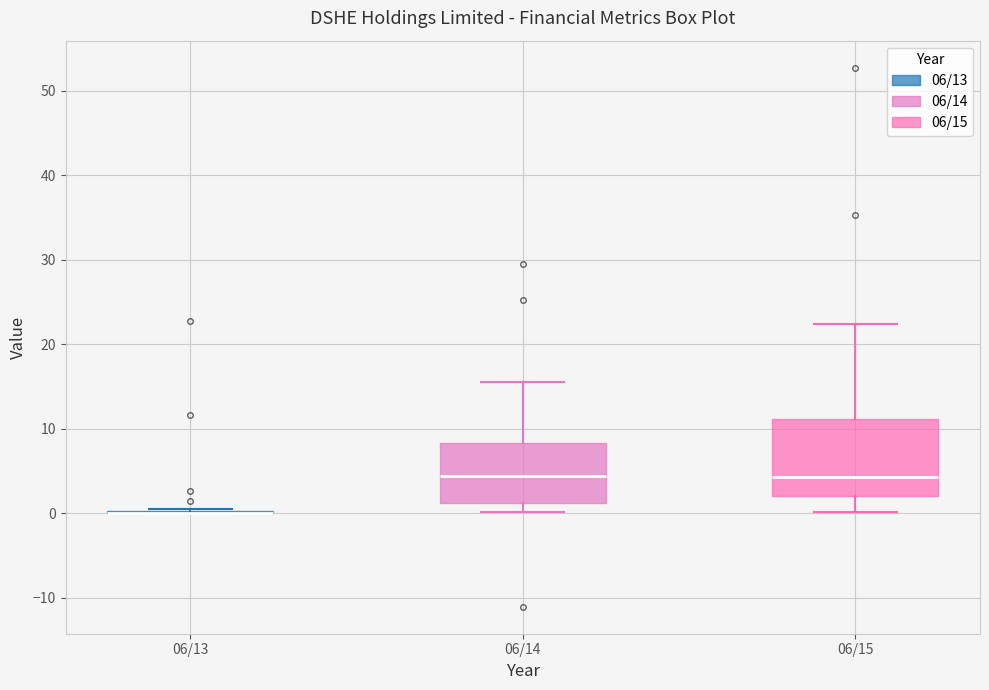

Which box is the tallest, from its lower edge to its upper edge?

06/15